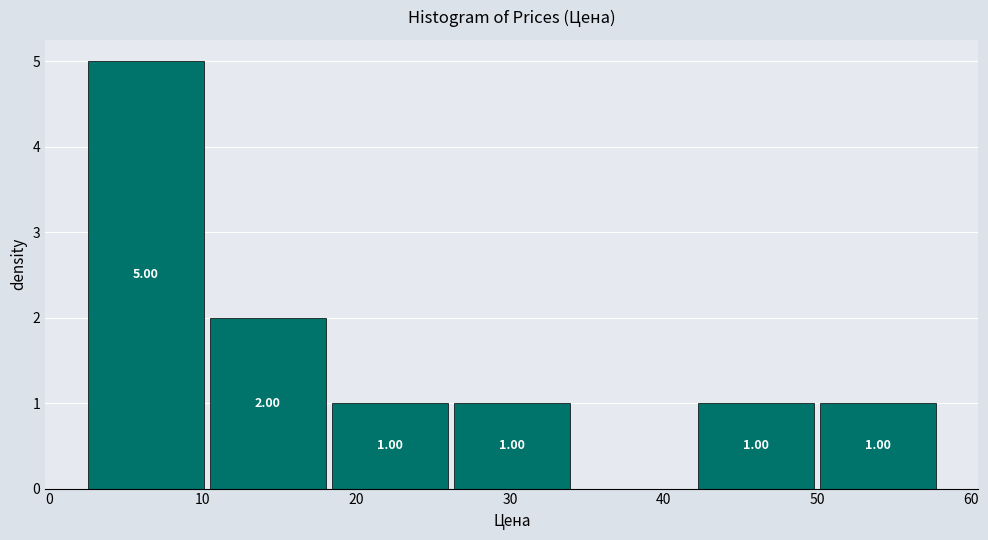

Over which range of the x-axis is the bar tallest?

2 to 10